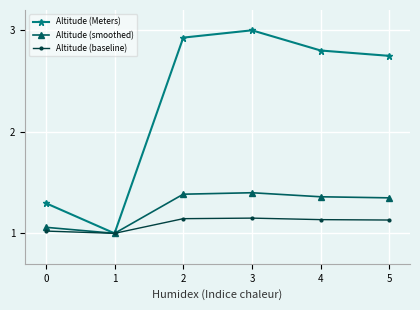

Which category has the lowest value in the Altitude (Meters) series?

1